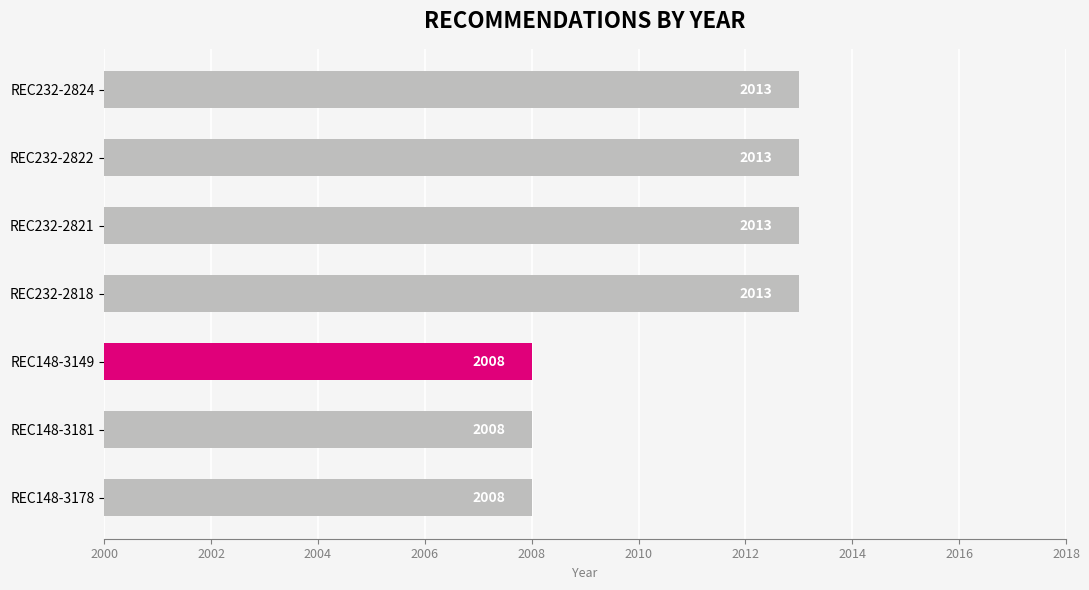

True or false: the data shows 2013 at REC232-2821.

True